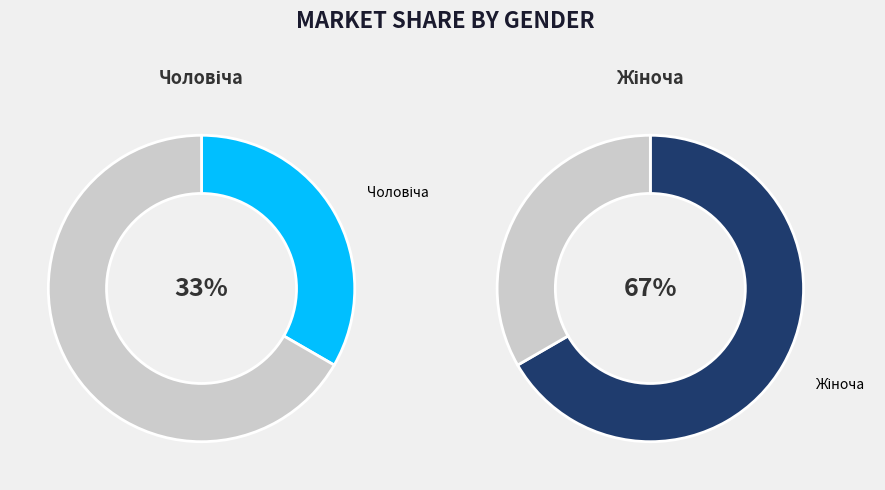

Rank the categories by value from lowest to highest.

Чоловіча, Жіноча